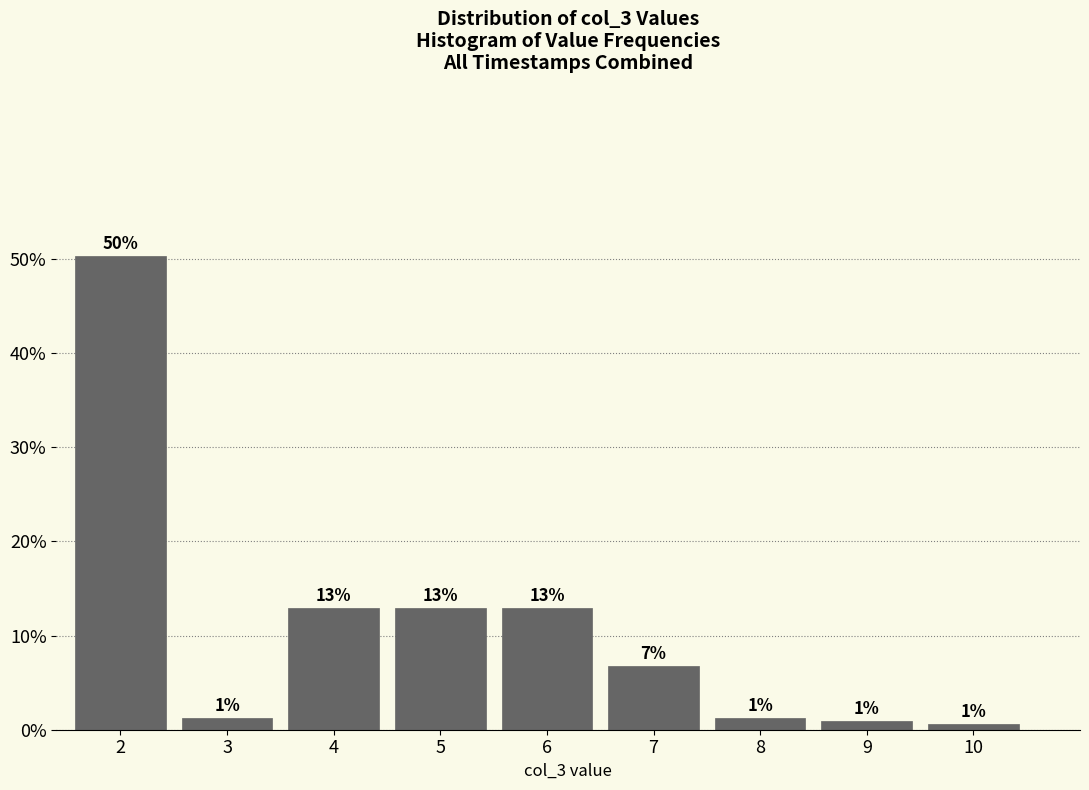

Are the bars horizontal?

No